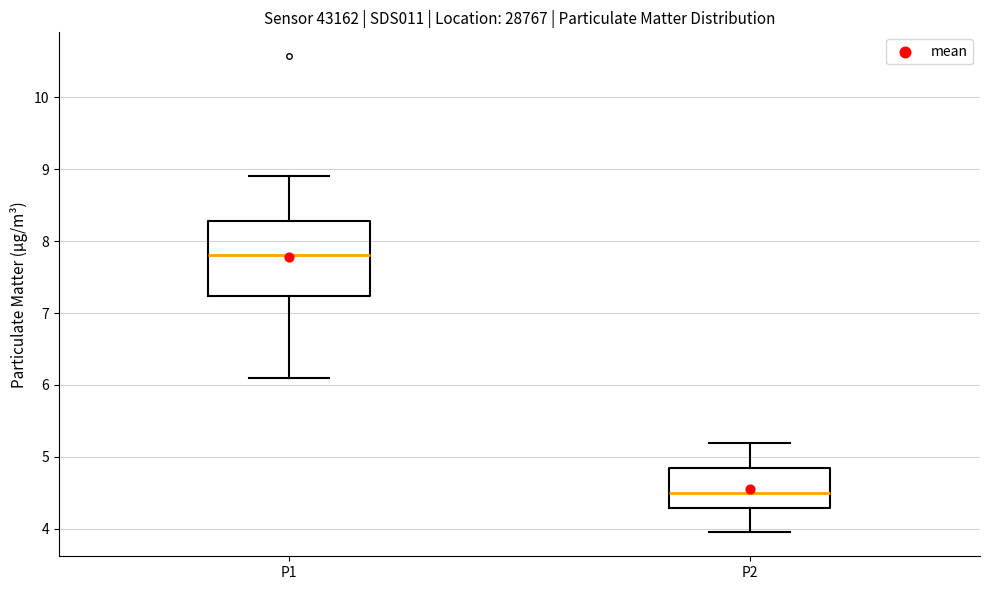

Where is the lower edge of the box for P1 on the y-axis? The values are not printed on the chart, so give them approximately, as read against the axis.

7.2